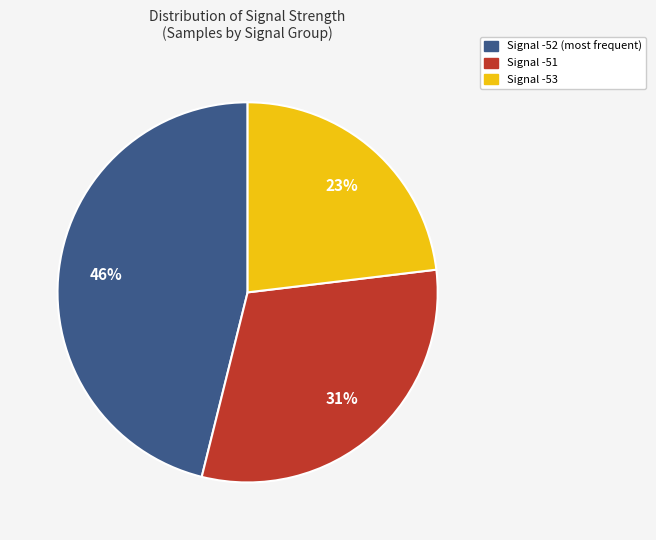

Is the sum of Signal -53 and Signal -51 greater than half?

Yes